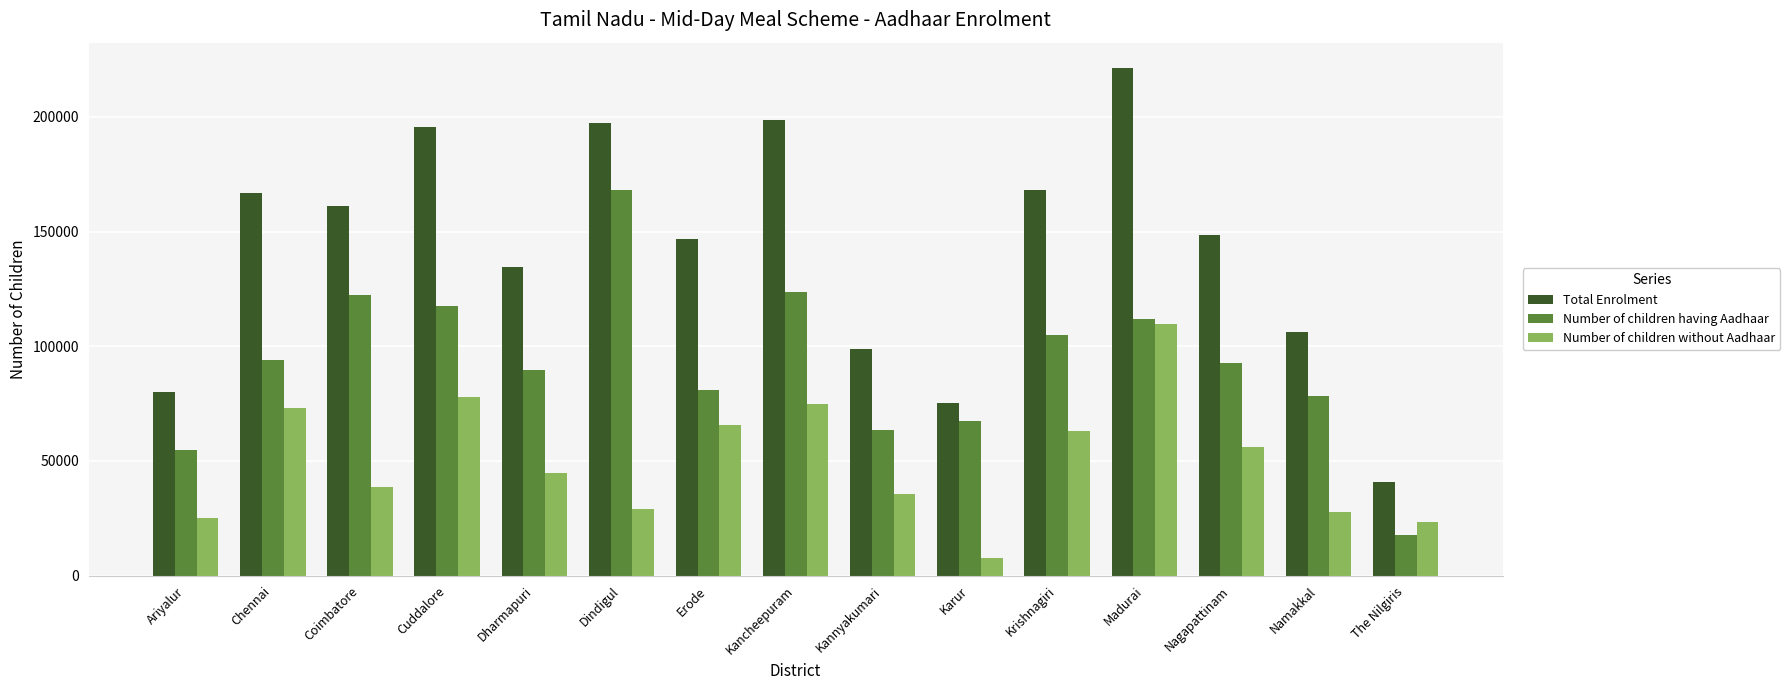

What is the approximate value of Number of children without Aadhaar at Kancheepuram, to the nearest 50?

75000